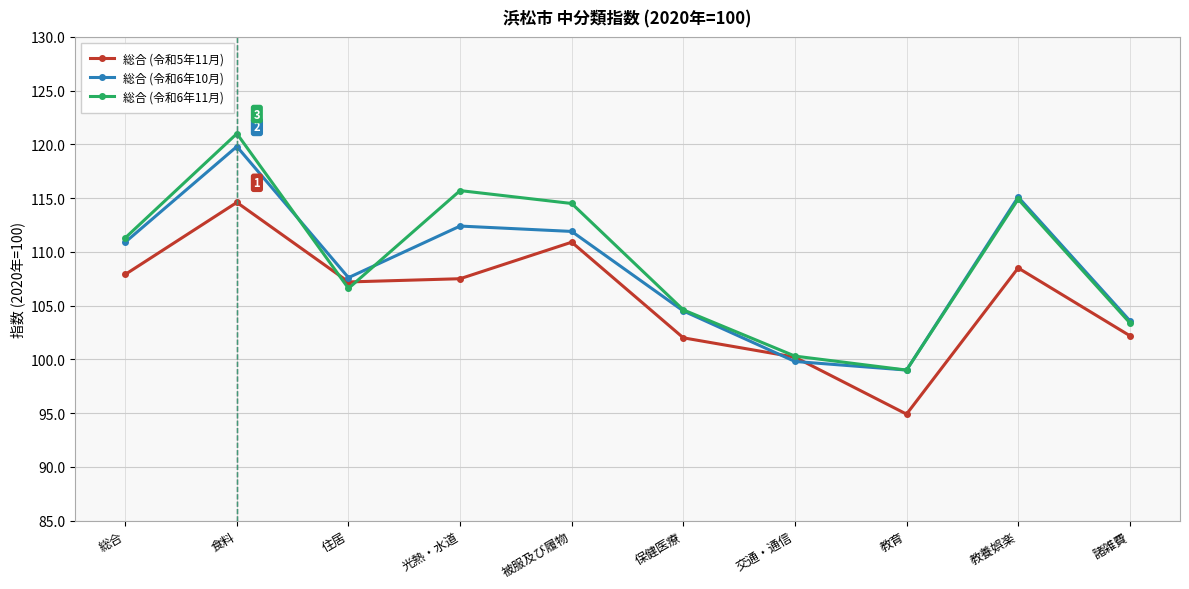

How many series are shown in this chart?

3